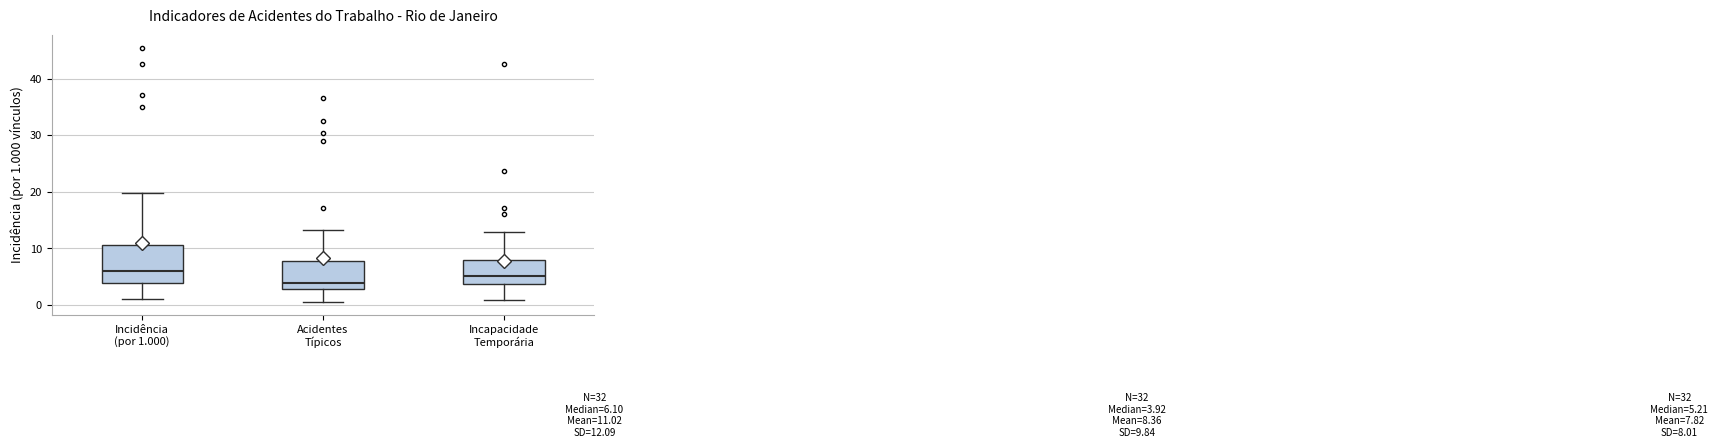

Which box has the lowest median line?

Acidentes Típicos